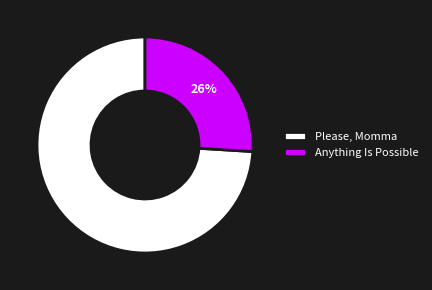

Which category accounts for the majority?

Please, Momma